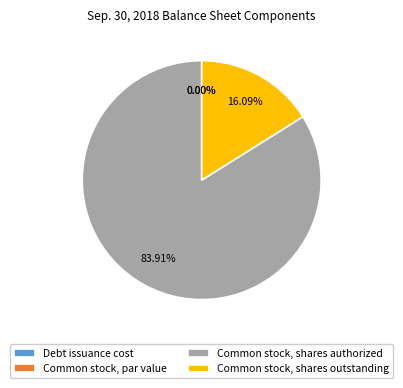

True or false: Common stock, shares authorized accounts for 95% of the total.

False